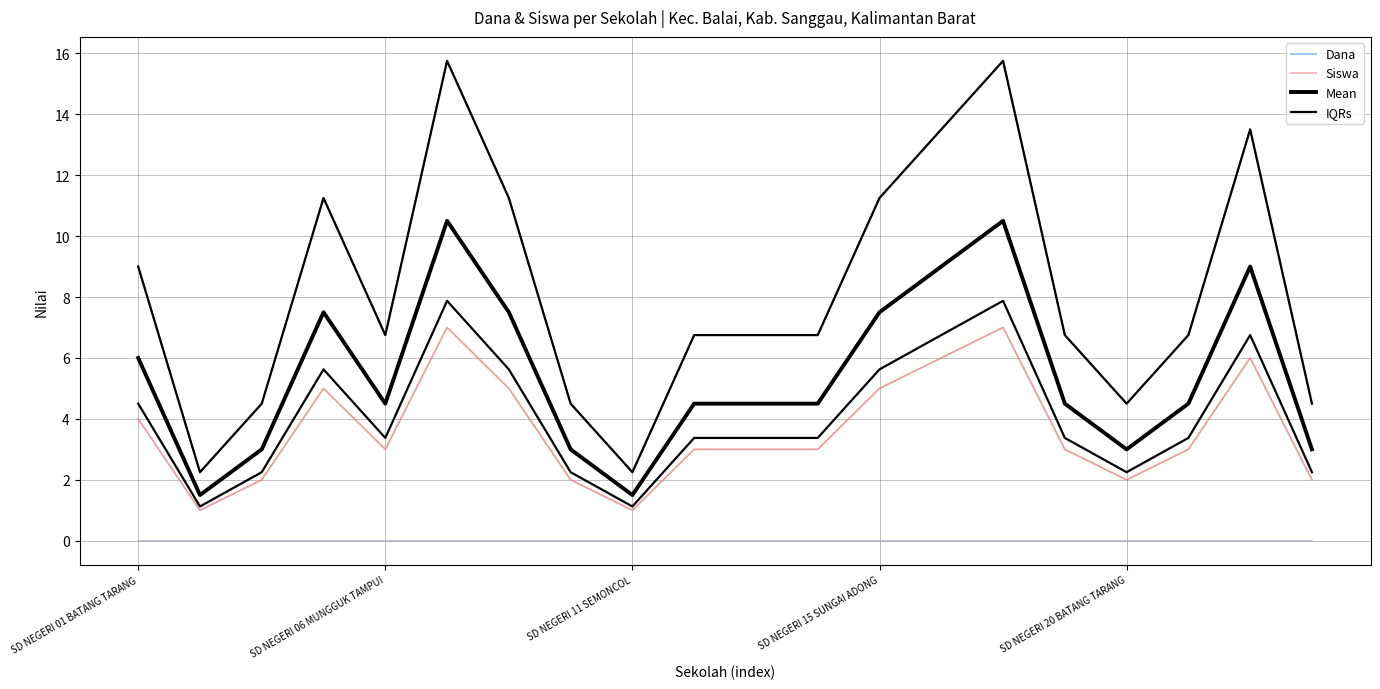

True or false: Dana Disalurkan has a value of 2.4 at SD NEGERI 20 BATANG TARANG.

False